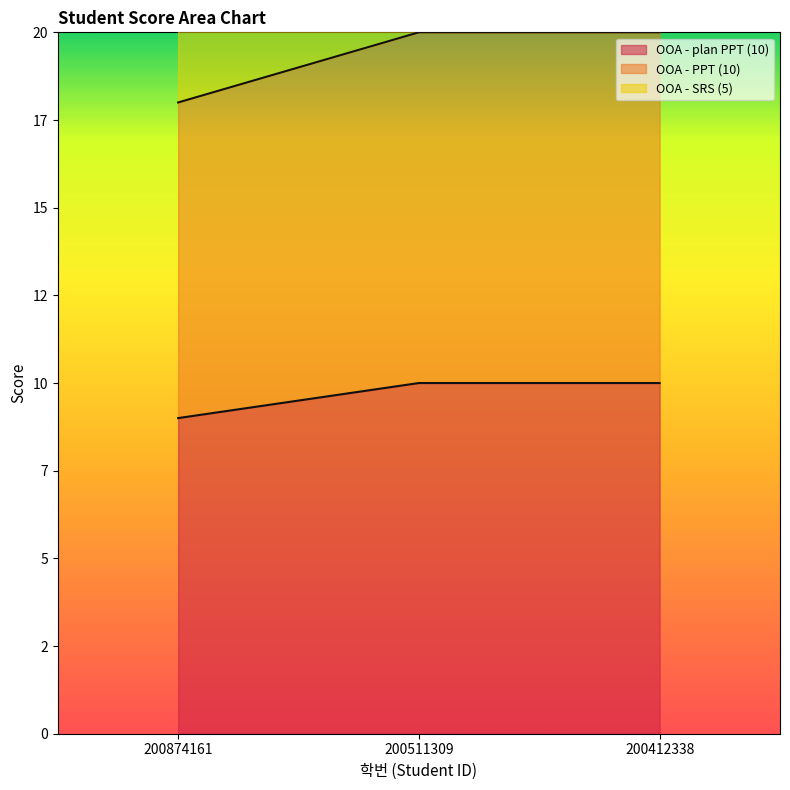

True or false: OOA - SRS (5) has a value of 24 at 200412338.

True